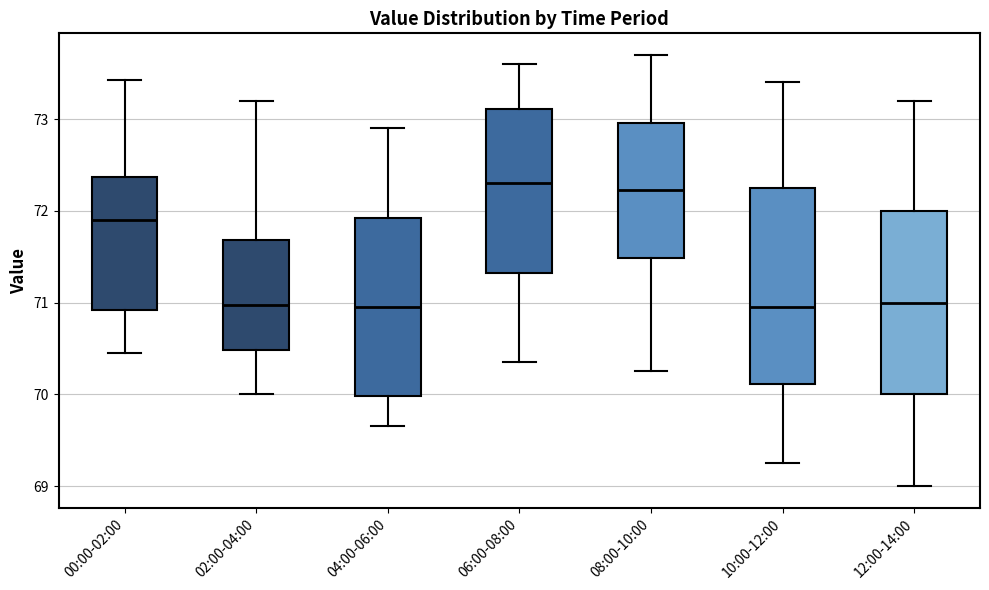

Reading left to right, transcribe this box plot: for each box, give where its median line is, the range the box spans, and where its two whiskers end, as read against the y-axis. The values are not printed on the chart, so give them approximately, as read against the axis.

00:00-02:00: median 71.9, box 70.9 to 72.4, whiskers 70.5 to 73.4
02:00-04:00: median 71.0, box 70.5 to 71.7, whiskers 70.0 to 73.2
04:00-06:00: median 71.0, box 70.0 to 71.9, whiskers 69.7 to 72.9
06:00-08:00: median 72.3, box 71.3 to 73.1, whiskers 70.4 to 73.6
08:00-10:00: median 72.2, box 71.5 to 73.0, whiskers 70.3 to 73.7
10:00-12:00: median 71.0, box 70.1 to 72.3, whiskers 69.3 to 73.4
12:00-14:00: median 71.0, box 70.0 to 72.0, whiskers 69.0 to 73.2